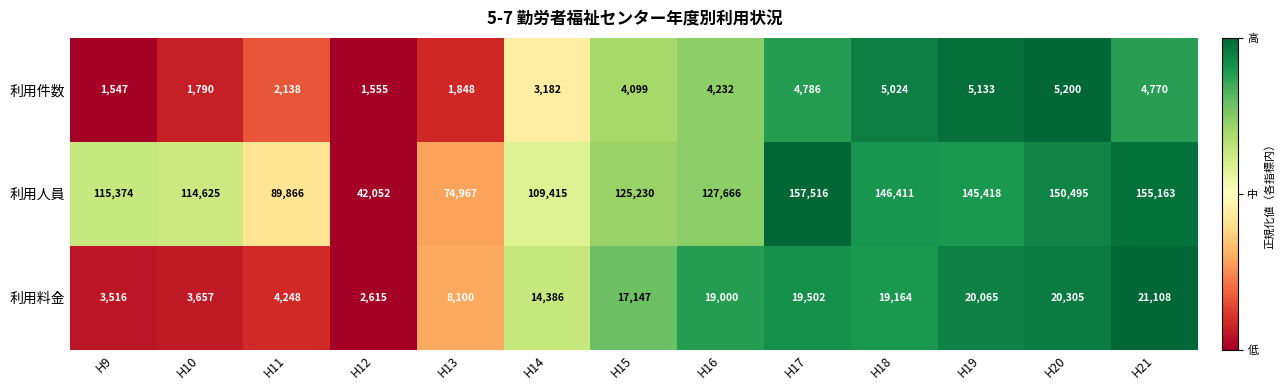

What is the sum of the 利用料金 values at H12 and H9?

6131